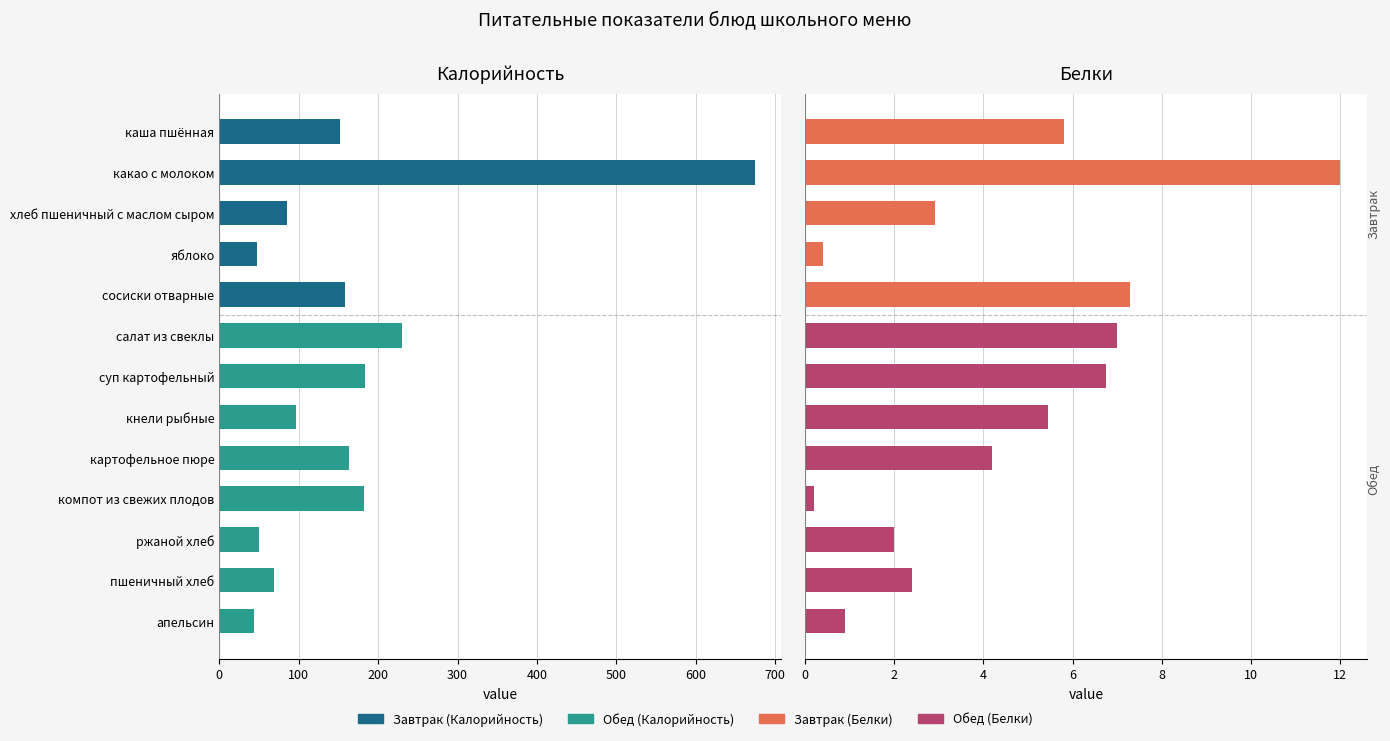

List the series in order of their peak value, highest first.

Калорийность, Белки